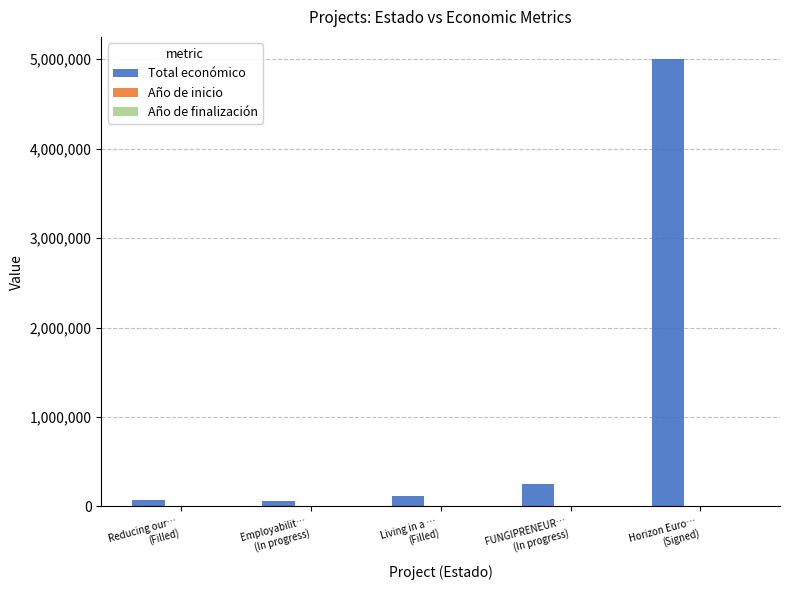

Which series has the largest total across all categories?

Total económico